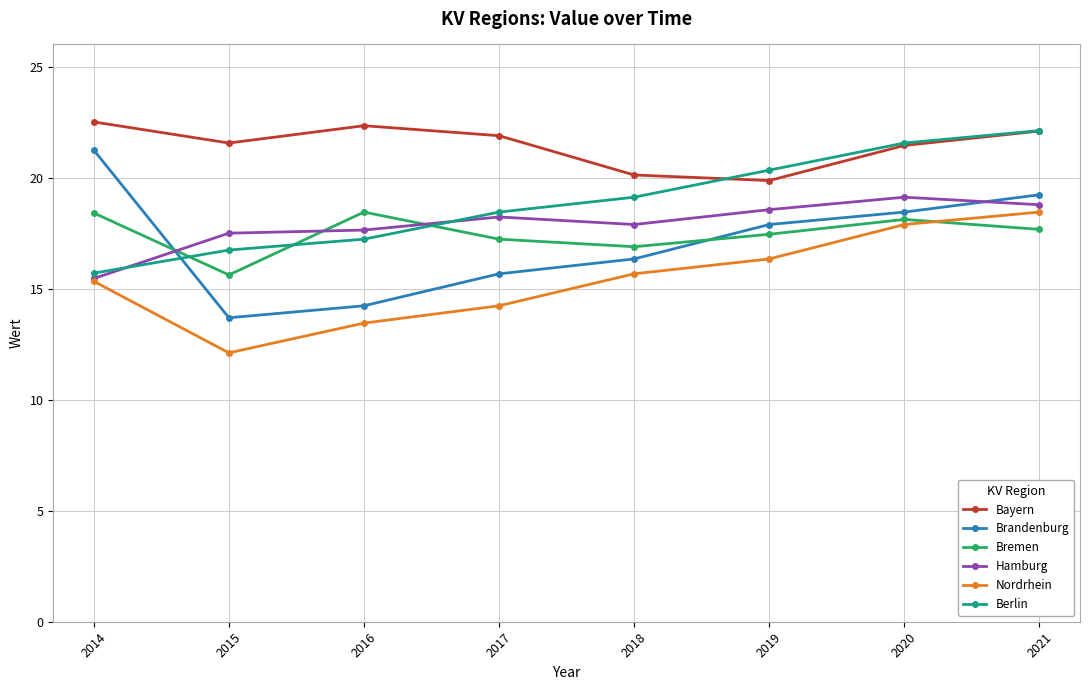

At which label does Bayern first exceed 21?

2014